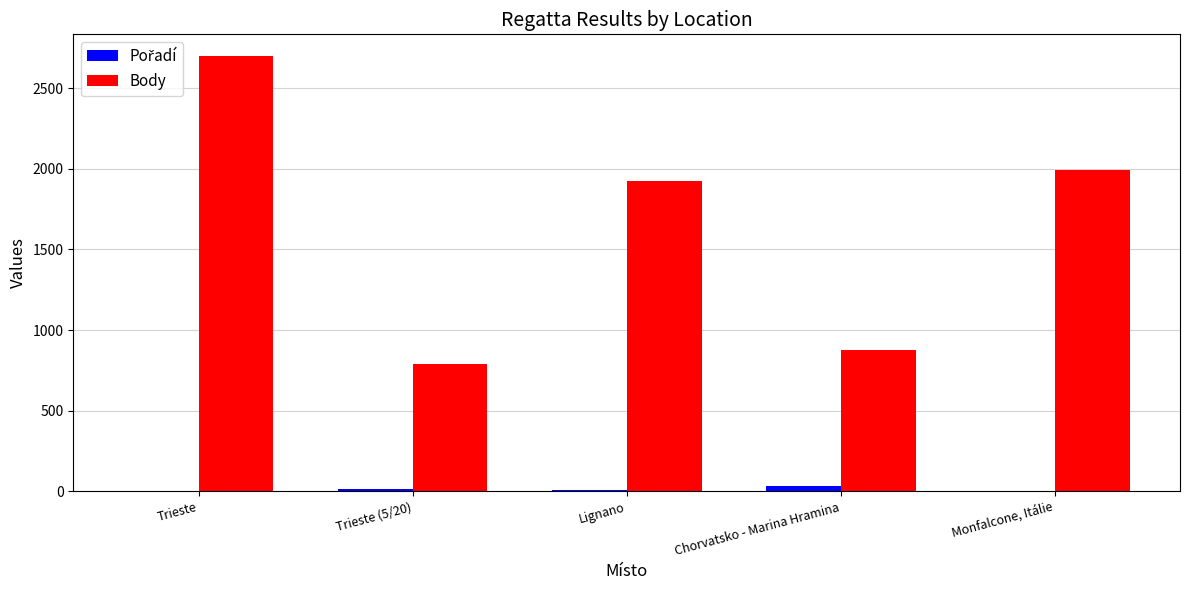

Count the number of categories in the chart.

5